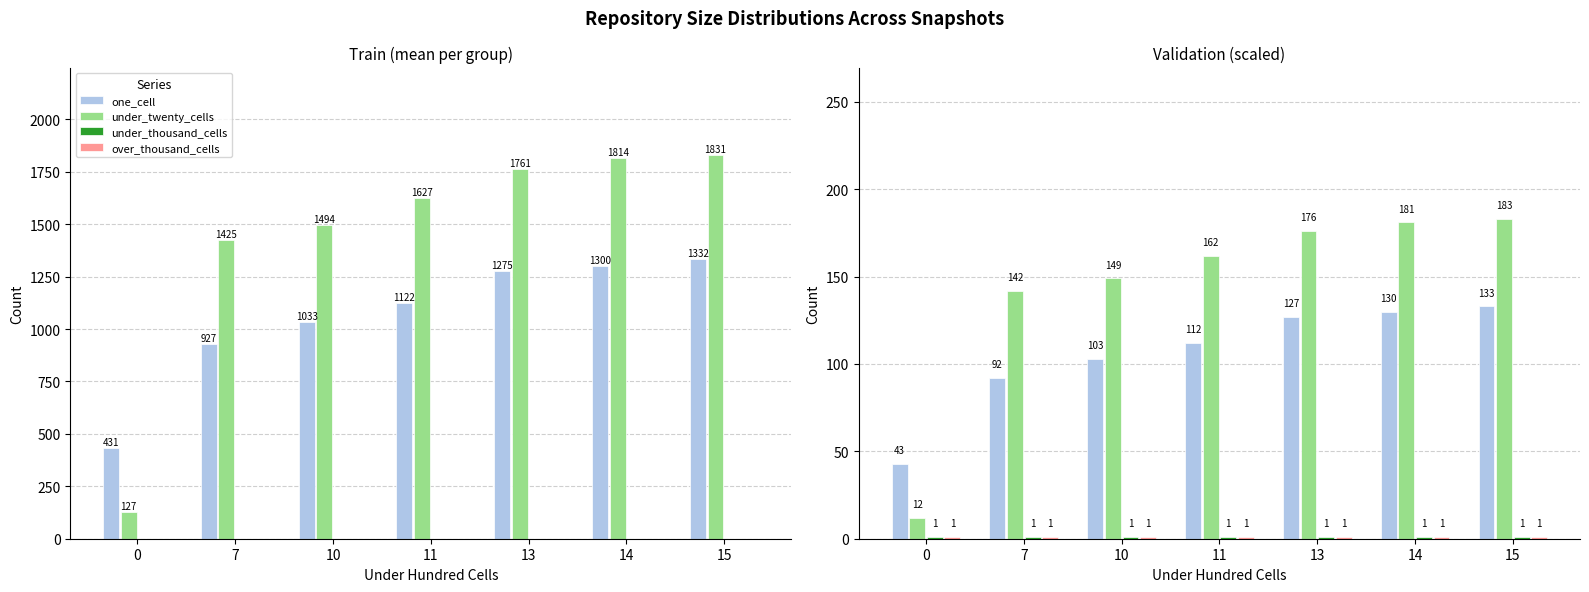

Between 10 and 14, which series saw the biggest shift?

under_twenty_cells